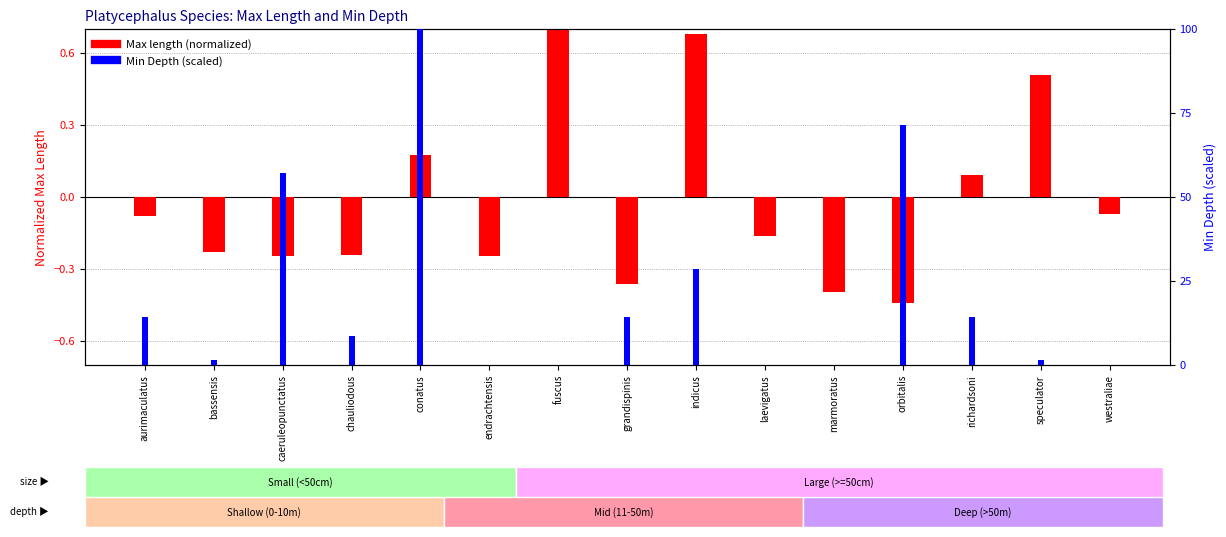

List the series in order of their overall mean, lowest first.

Max length (normalized), Min Depth (percentile)